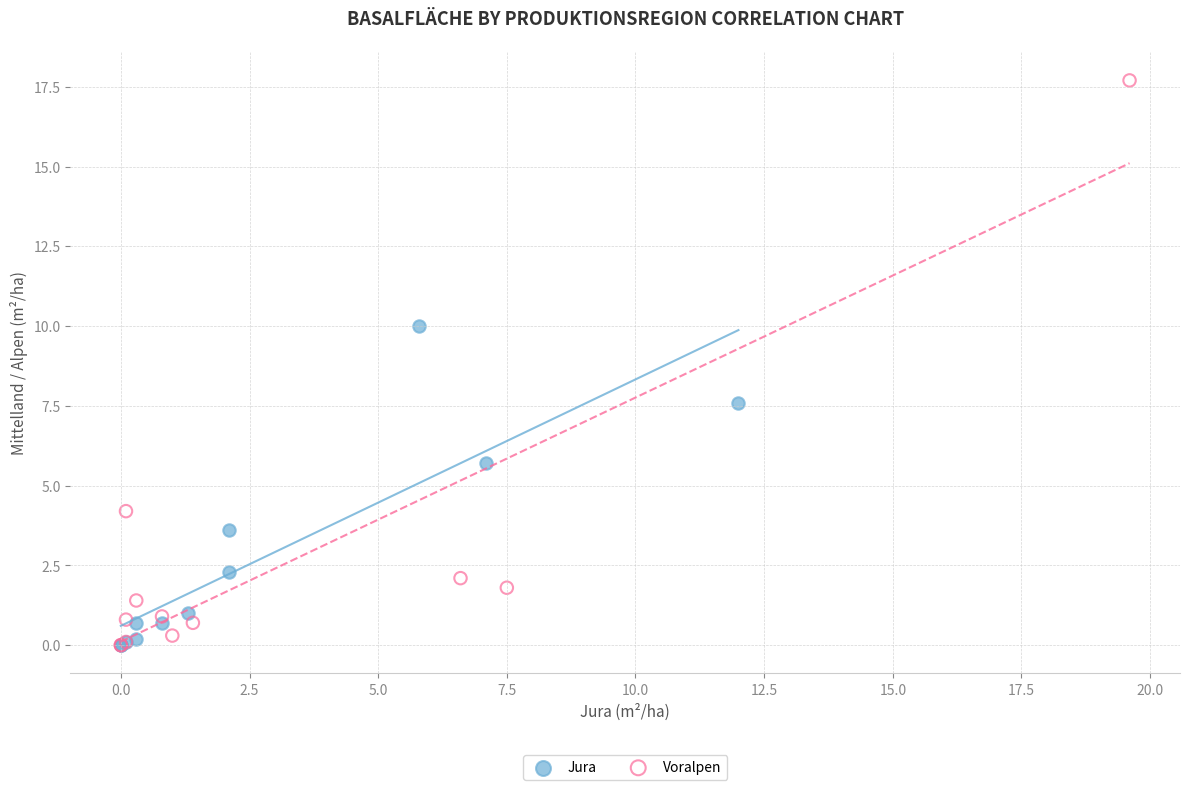

Which series reaches the maximum Y coordinate?

Voralpen